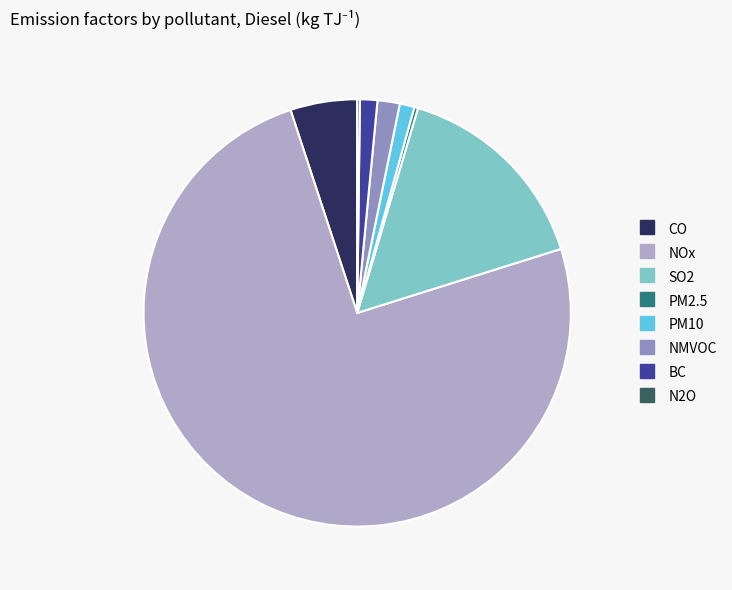

Is there a majority slice in this chart?

Yes